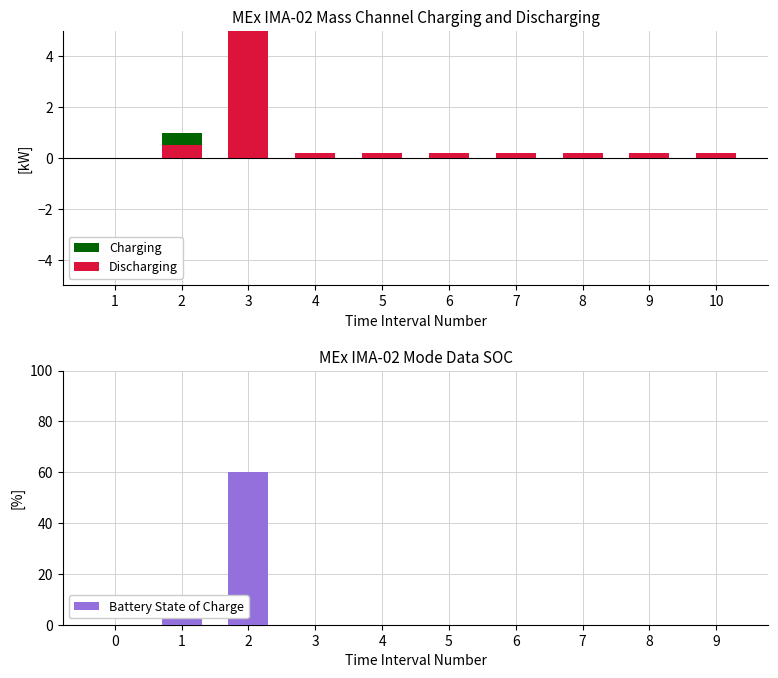

What is the maximum value for Battery State of Charge?

60.0